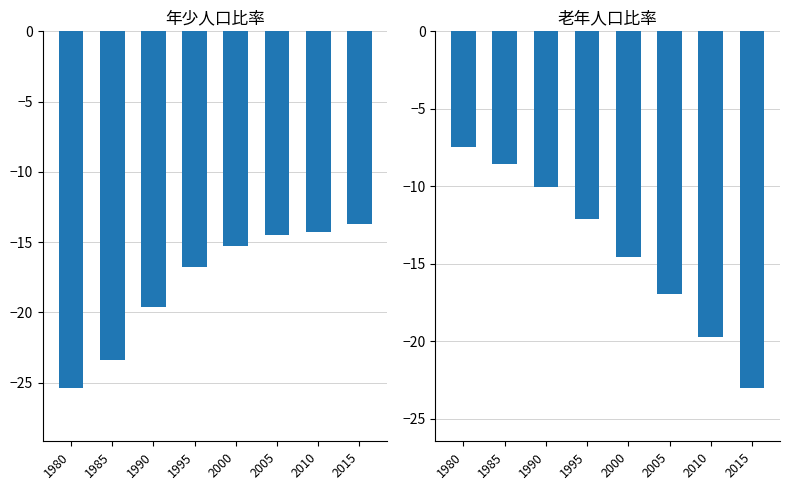

Is the value of 老年人口比率 at 2000 greater than the value of 年少人口比率 at 1995?

Yes